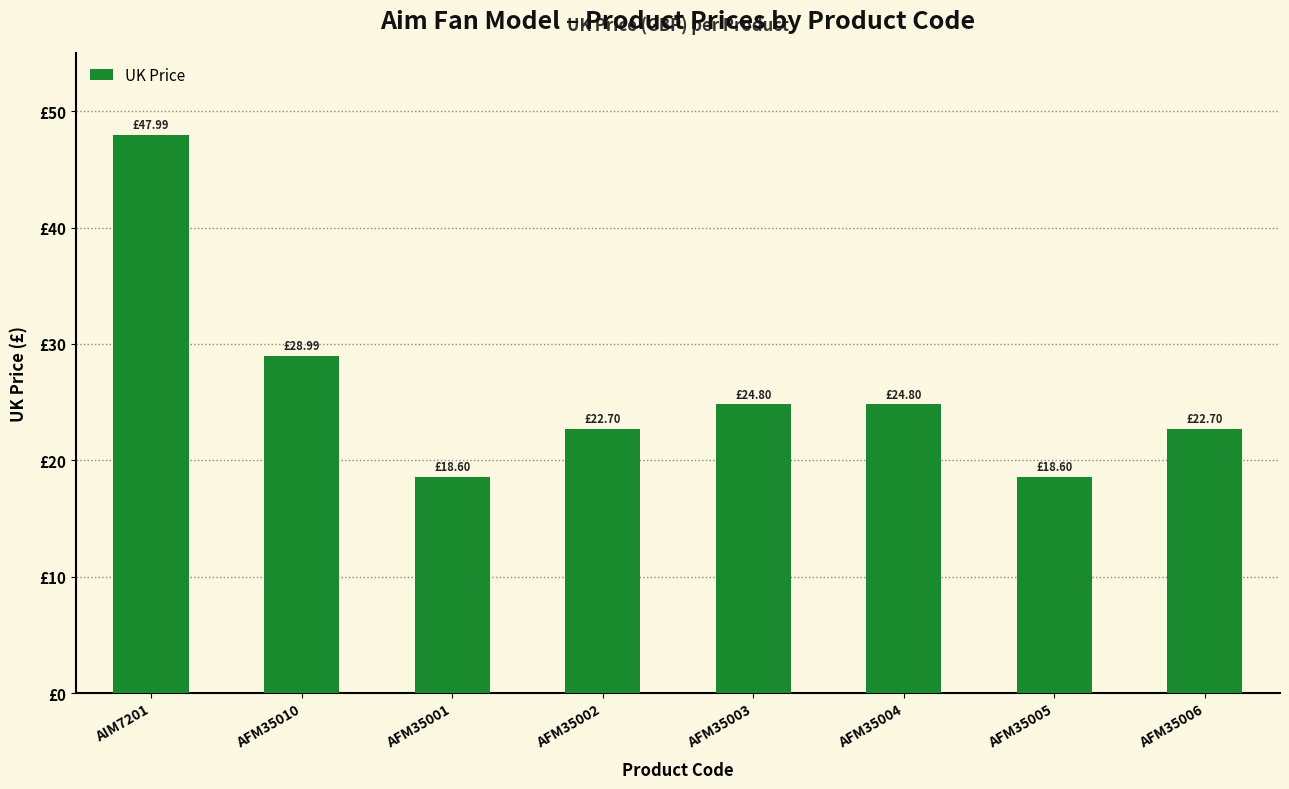

What is the label of the 2nd bar from the right?

AFM35005